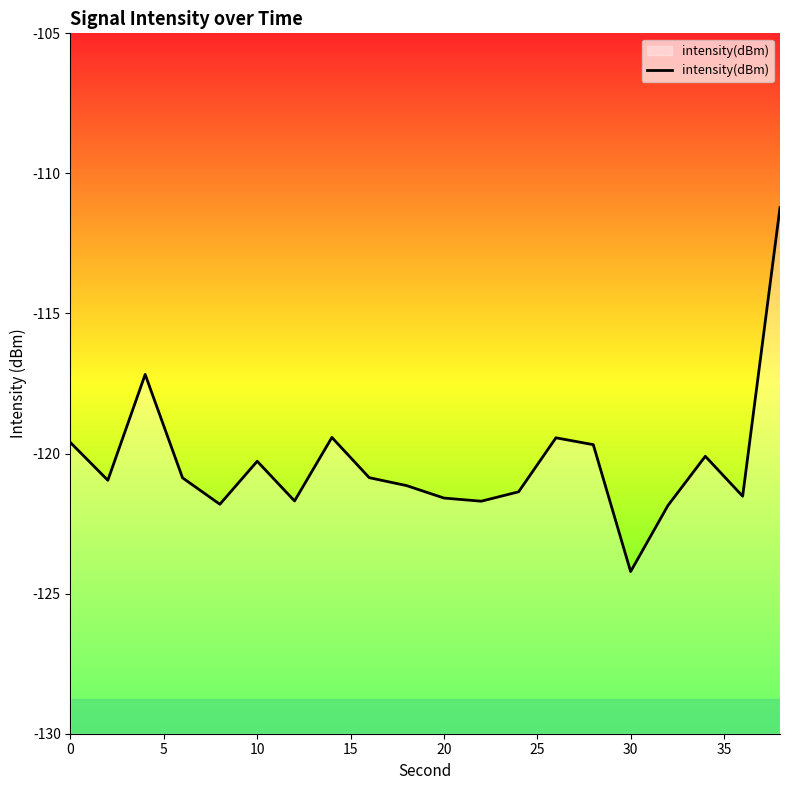

Which label corresponds to the smallest value in the chart?

30